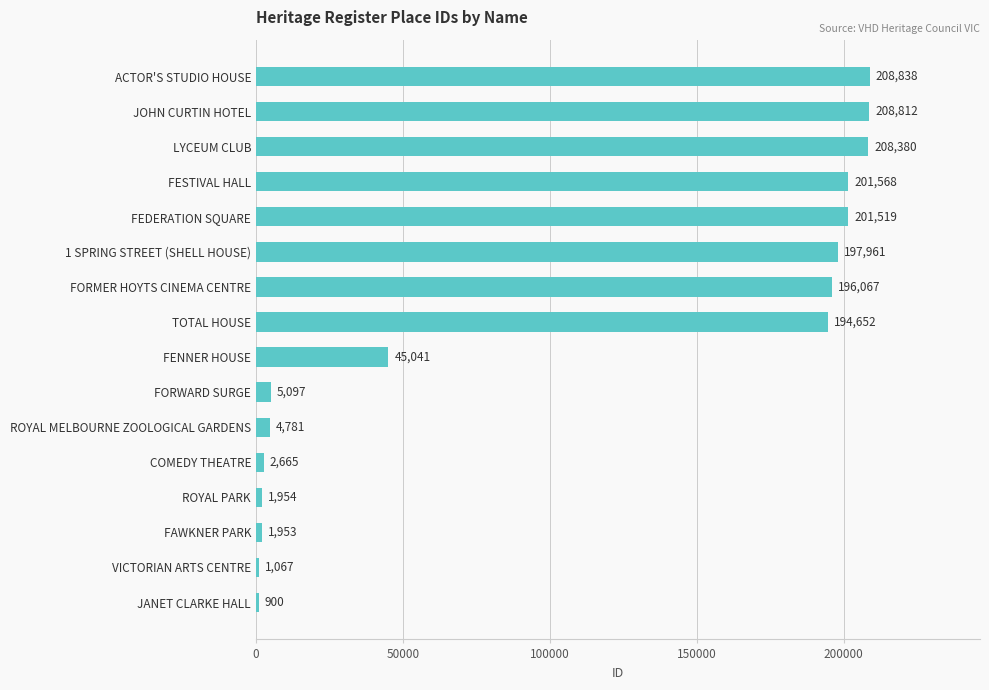

Read the value at ACTOR'S STUDIO HOUSE, to the nearest 50.

208850